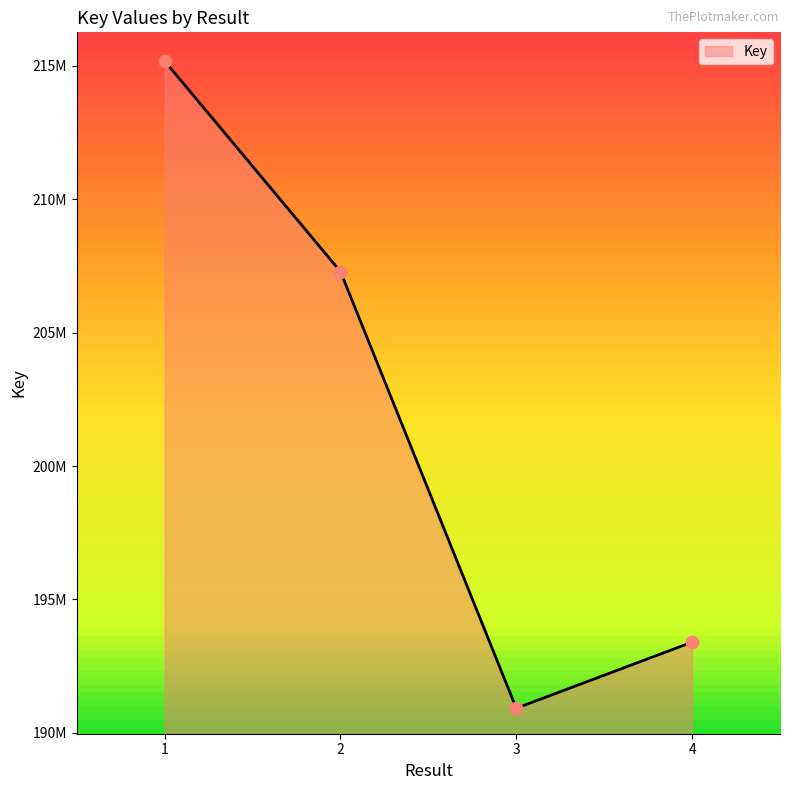

Between 2 and 3, which is larger?

2